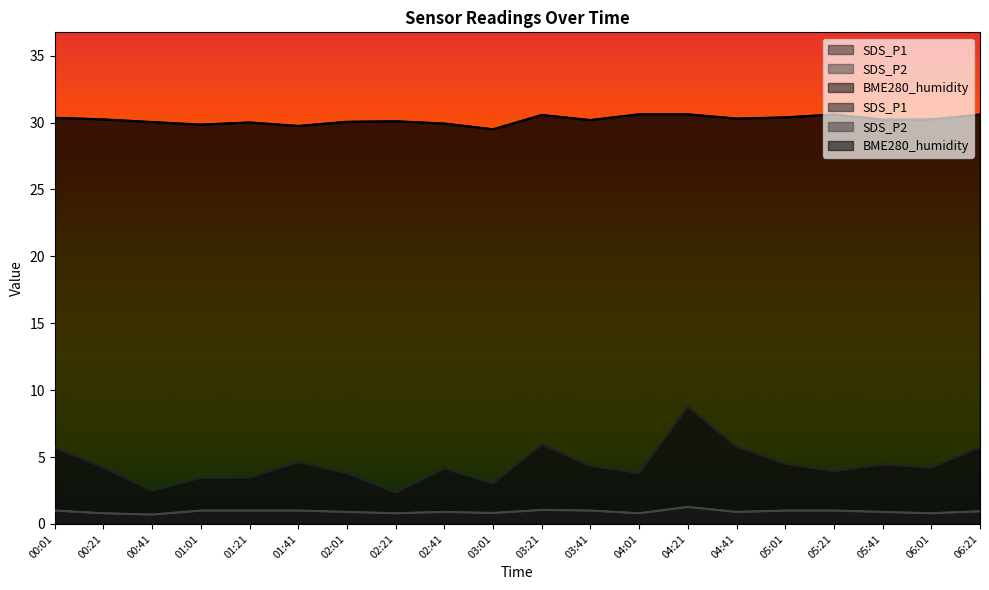

Where is the first local maximum for SDS_P2?

02:41